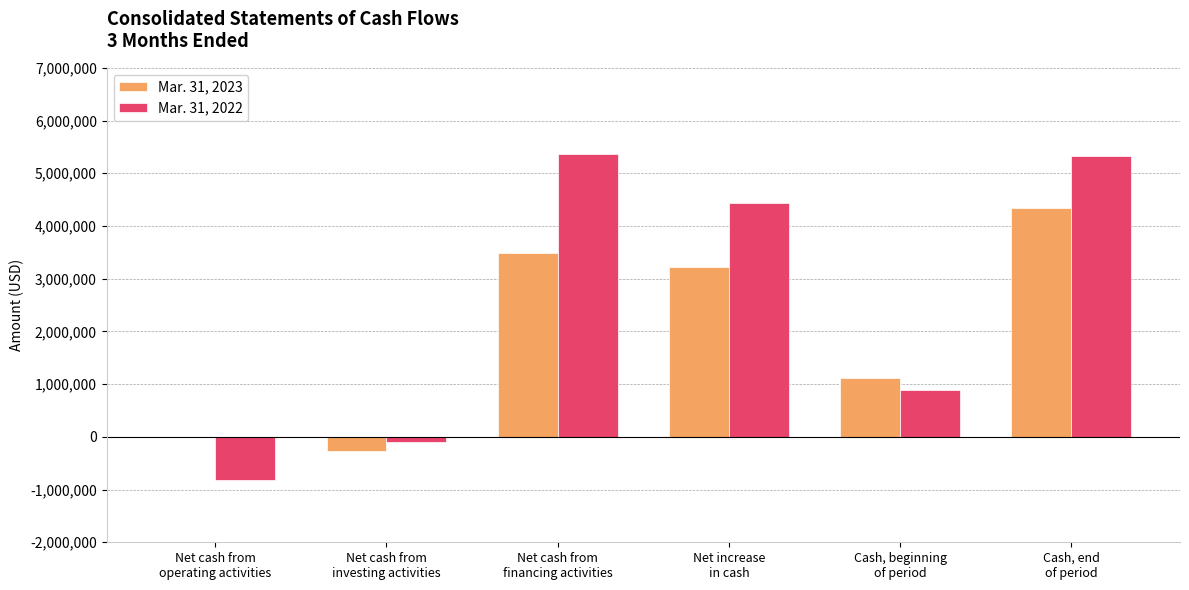

What is the maximum value for Mar. 31, 2022?

5365954